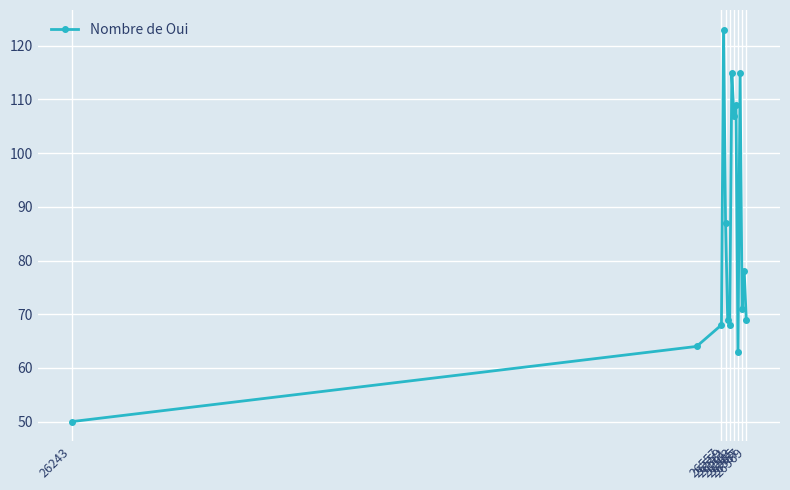

What is the value of the 1st point from the left?

50